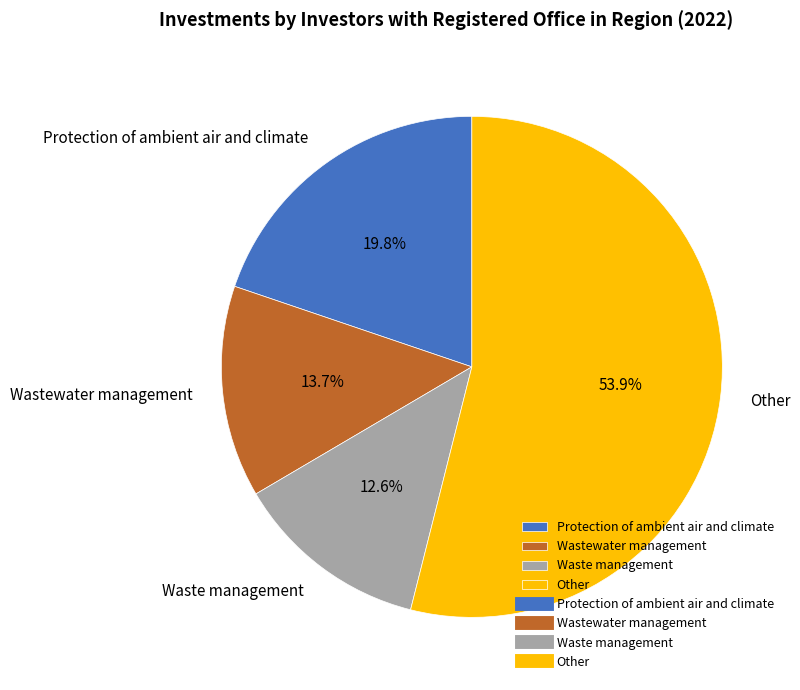

Is the sum of Other and Protection of ambient air and climate greater than half?

Yes